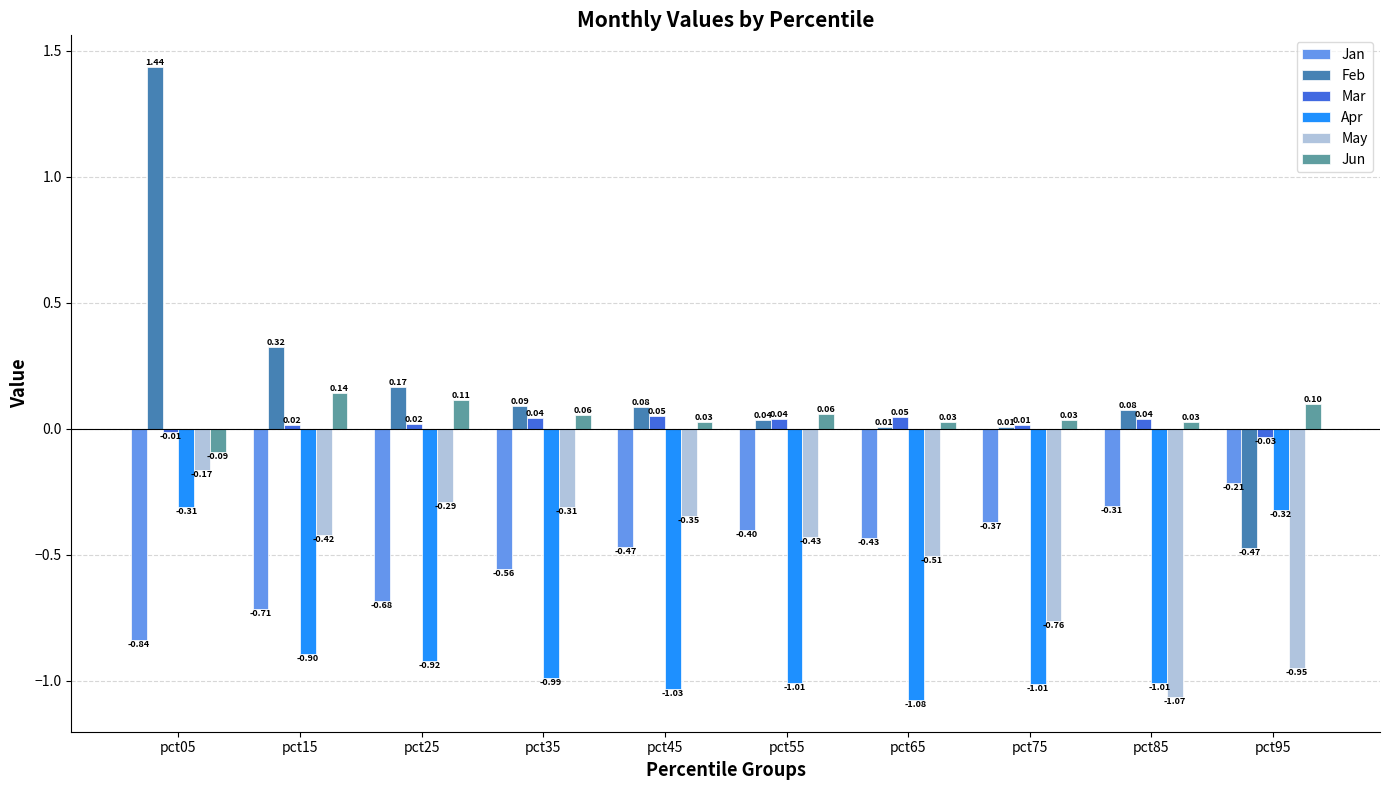

What are all the series names shown in the legend?

Jan, Feb, Mar, Apr, May, Jun